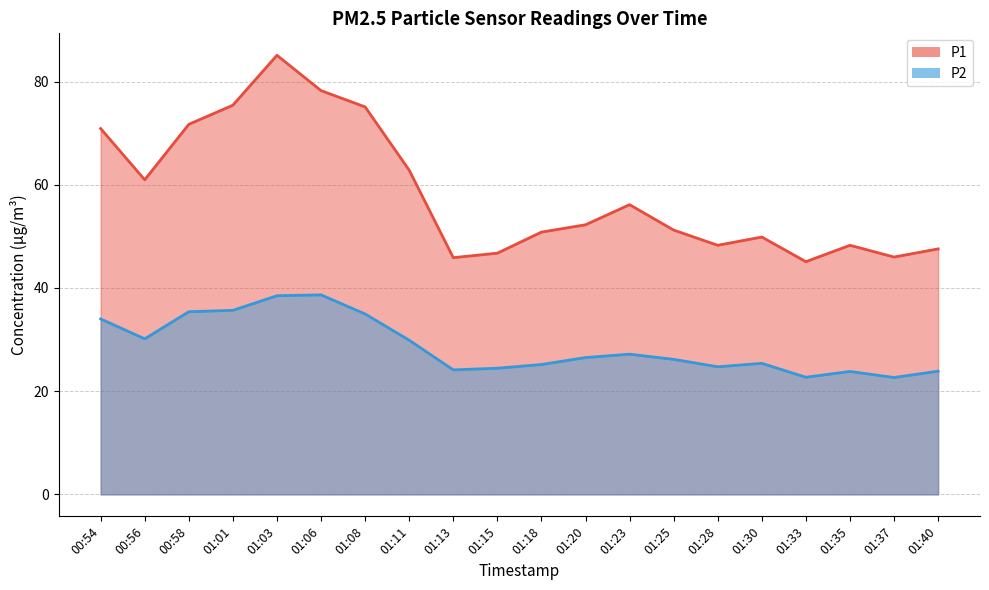

How many series are shown in this chart?

2